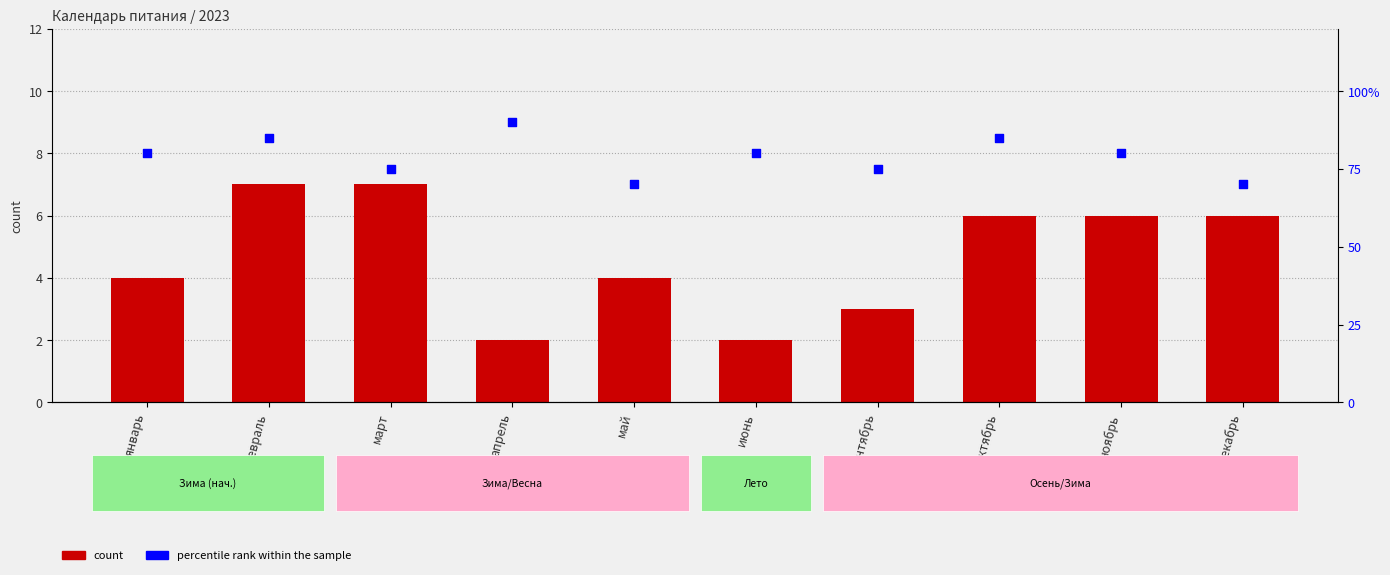

Which series has the widest spread of Y values?

percentile rank within the sample